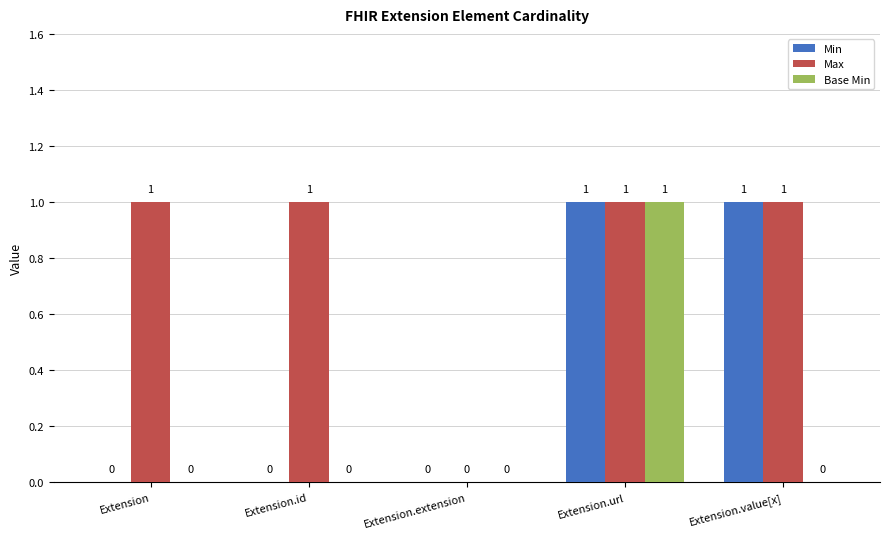

At which category is the sum across all series the highest?

Extension.url